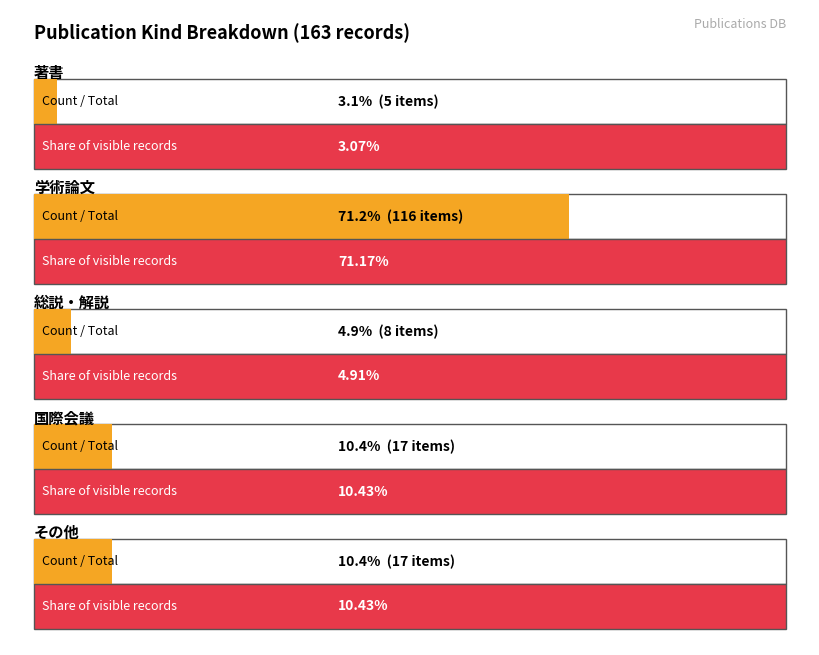

What is the label of the 1st bar from the right?

その他